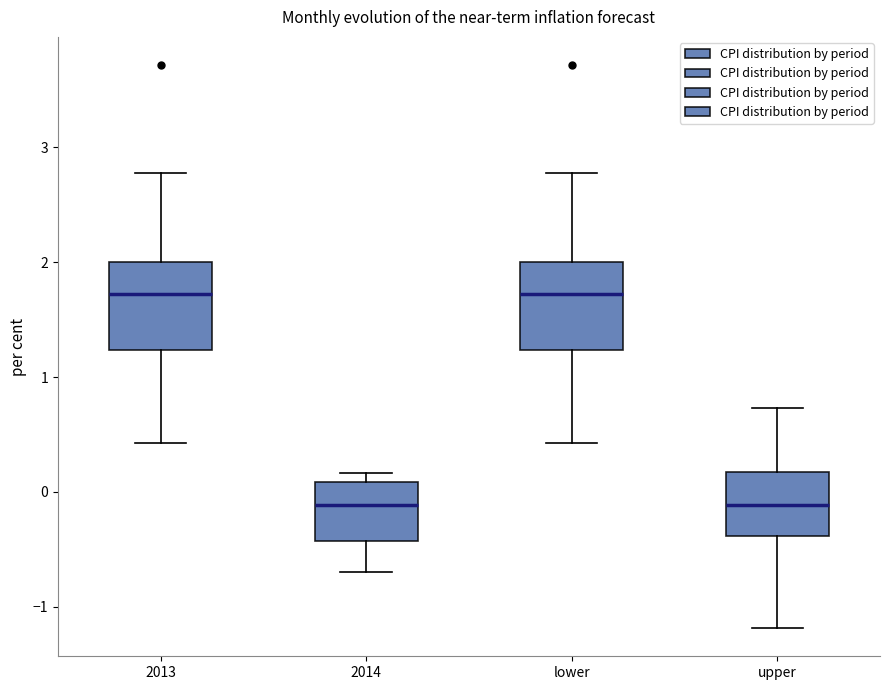

Where is the lower edge of the box for lower on the y-axis? The values are not printed on the chart, so give them approximately, as read against the axis.

1.2